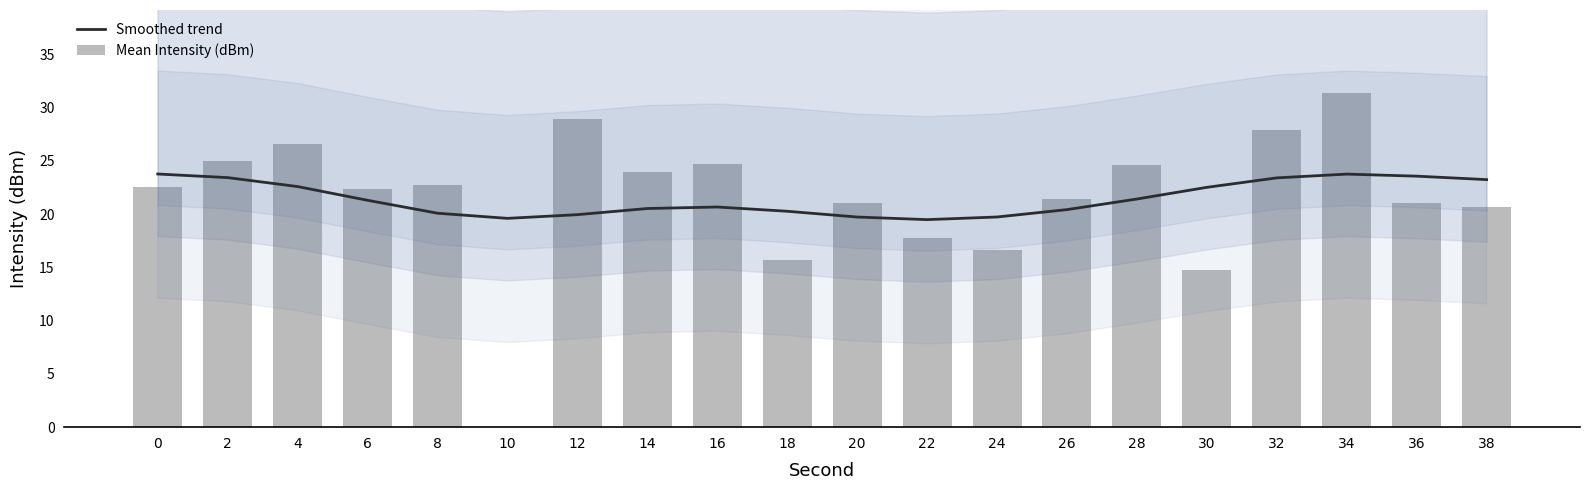

How many distinct data groups are displayed?

2